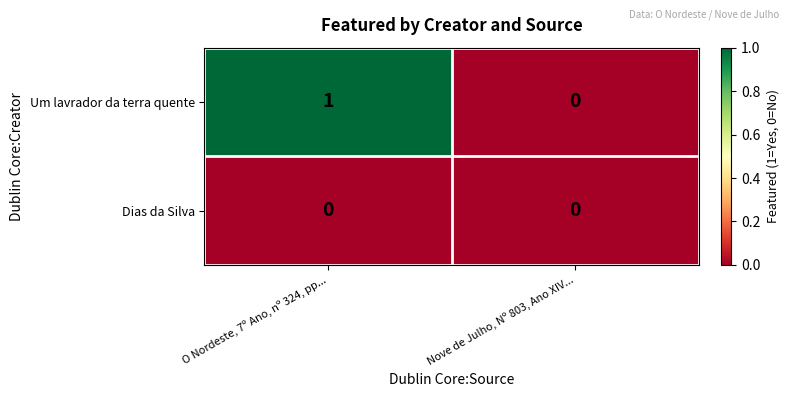

List the series in order of their peak value, lowest first.

Dias da Silva, Um lavrador da terra quente